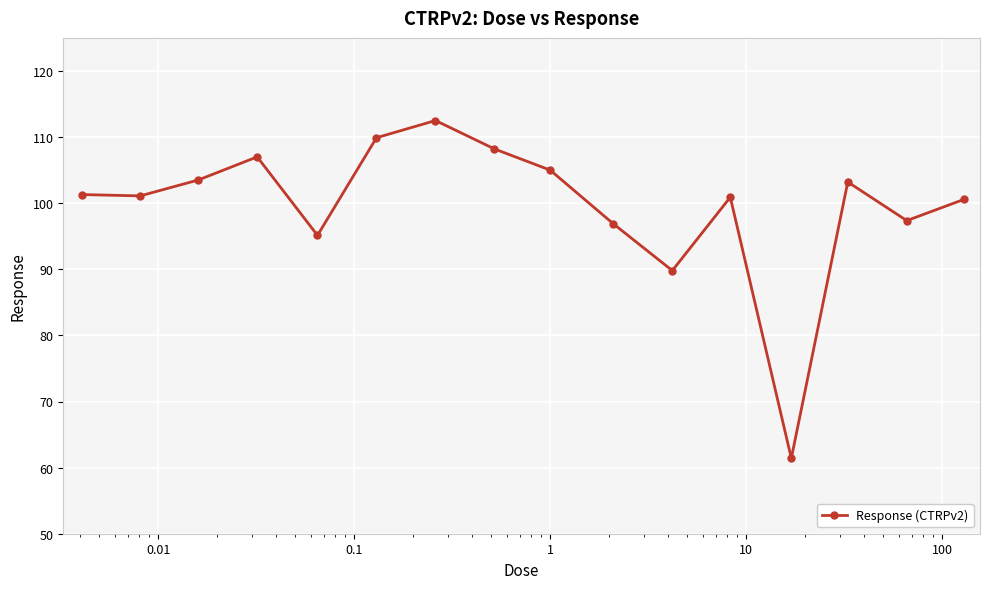

What is the greatest value displayed?

112.5